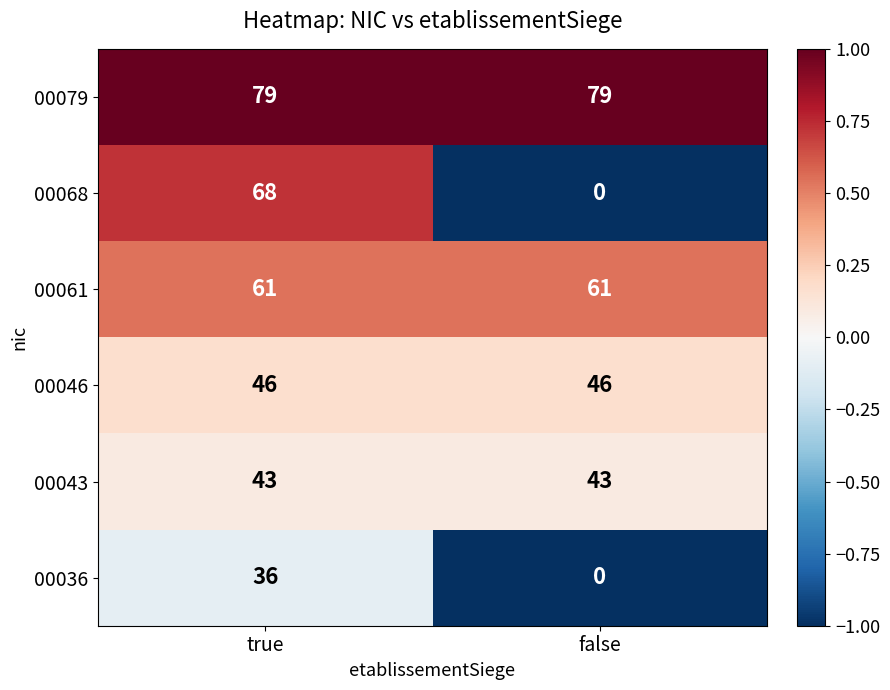

The value of 00079 at false is 20. True or false?

False